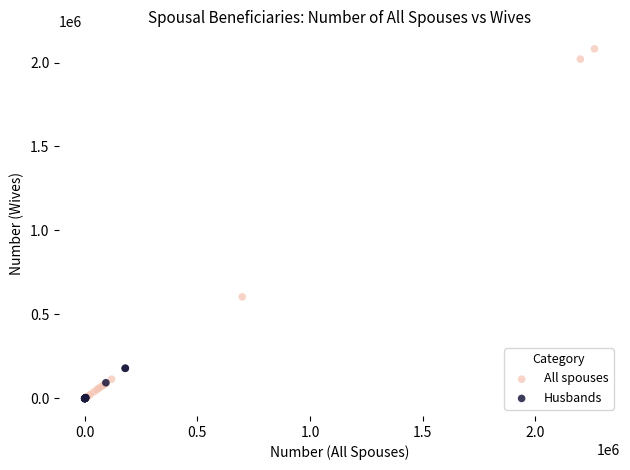

Which series reaches the maximum Y coordinate?

All spouses